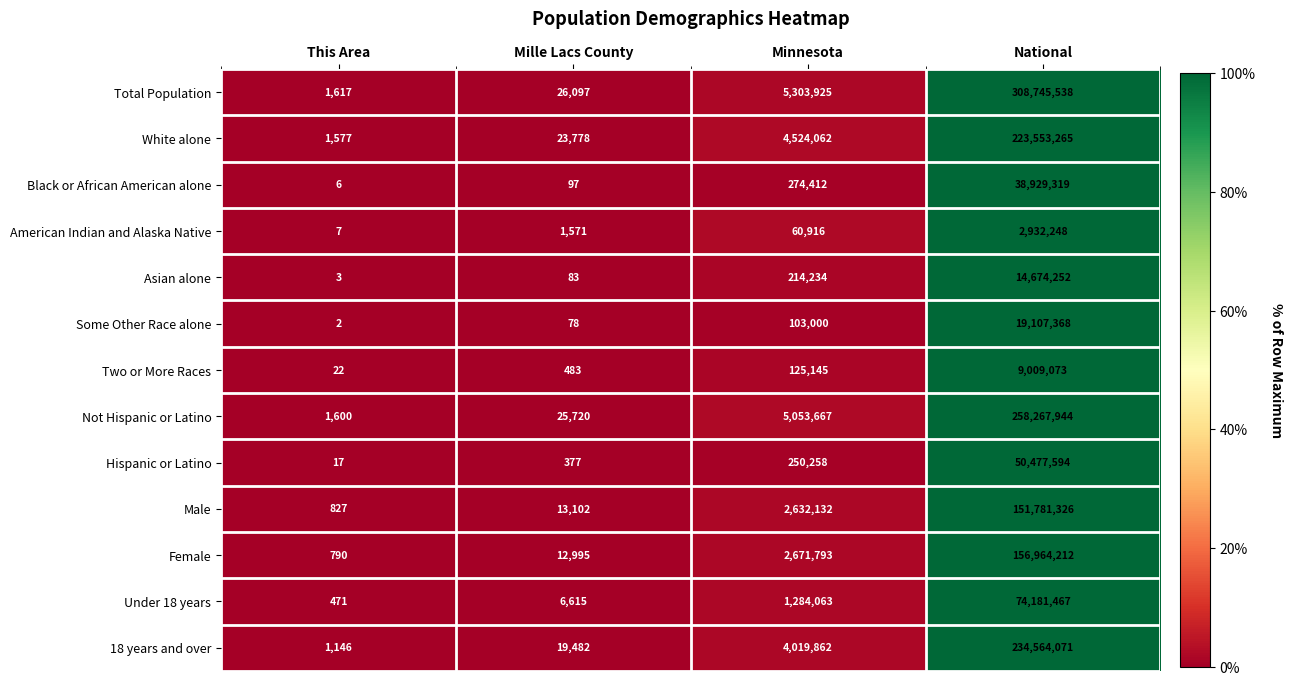

Is it true that Total Population equals 202430655 at National?

False